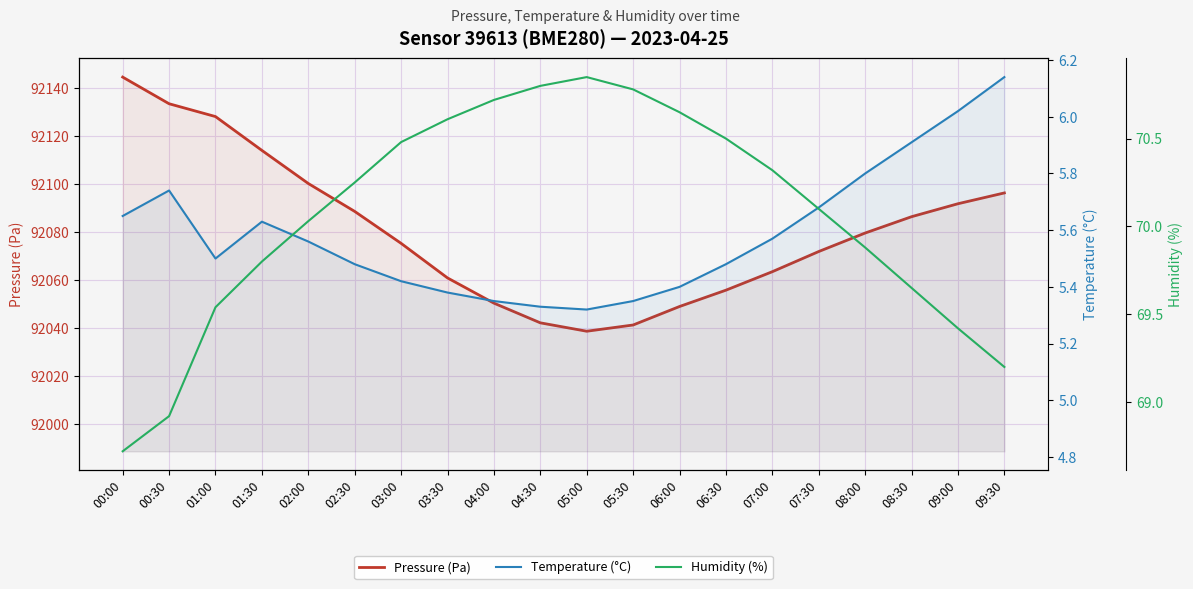

Reading right to left, transcribe all the data shown in this chart.

pressure: 09:30=92096.2	09:00=92091.7	08:30=92086.3	08:00=92079.5	07:30=92071.8	07:00=92063.4	06:30=92055.7	06:00=92048.9	05:30=92041.2	05:00=92038.6	04:30=92042.1	04:00=92050.3	03:30=92060.8	03:00=92075.2	02:30=92088.5	02:00=92100.1	01:30=92113.9	01:00=92128.0	00:30=92133.3	00:00=92144.4
temperature: 09:30=6.1	09:00=6.0	08:30=5.9	08:00=5.8	07:30=5.7	07:00=5.6	06:30=5.5	06:00=5.4	05:30=5.3	05:00=5.3	04:30=5.3	04:00=5.3	03:30=5.4	03:00=5.4	02:30=5.5	02:00=5.6	01:30=5.6	01:00=5.5	00:30=5.7	00:00=5.7
humidity: 09:30=69.2	09:00=69.4	08:30=69.7	08:00=69.9	07:30=70.1	07:00=70.3	06:30=70.5	06:00=70.7	05:30=70.8	05:00=70.8	04:30=70.8	04:00=70.7	03:30=70.6	03:00=70.5	02:30=70.2	02:00=70.0	01:30=69.8	01:00=69.5	00:30=68.9	00:00=68.7